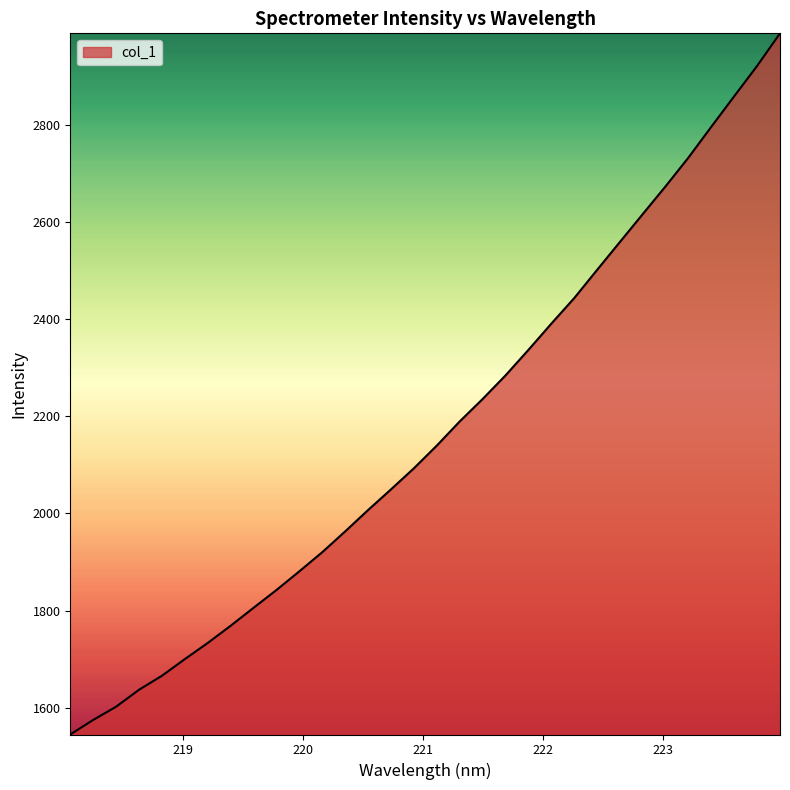

What is the greatest value displayed?

2988.1